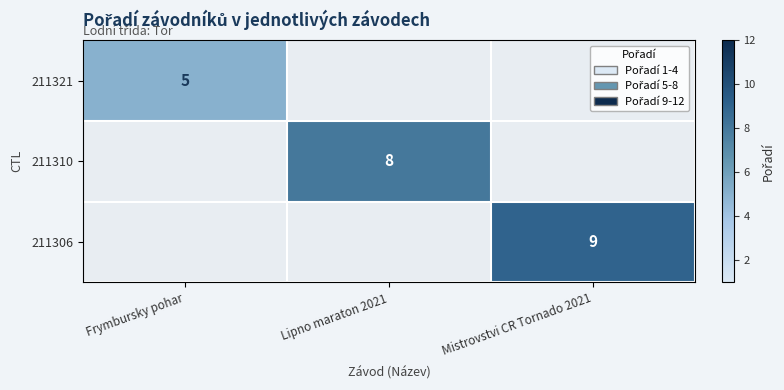

Is it true that 211306 equals 9 at Mistrovstvi CR Tornado 2021?

True